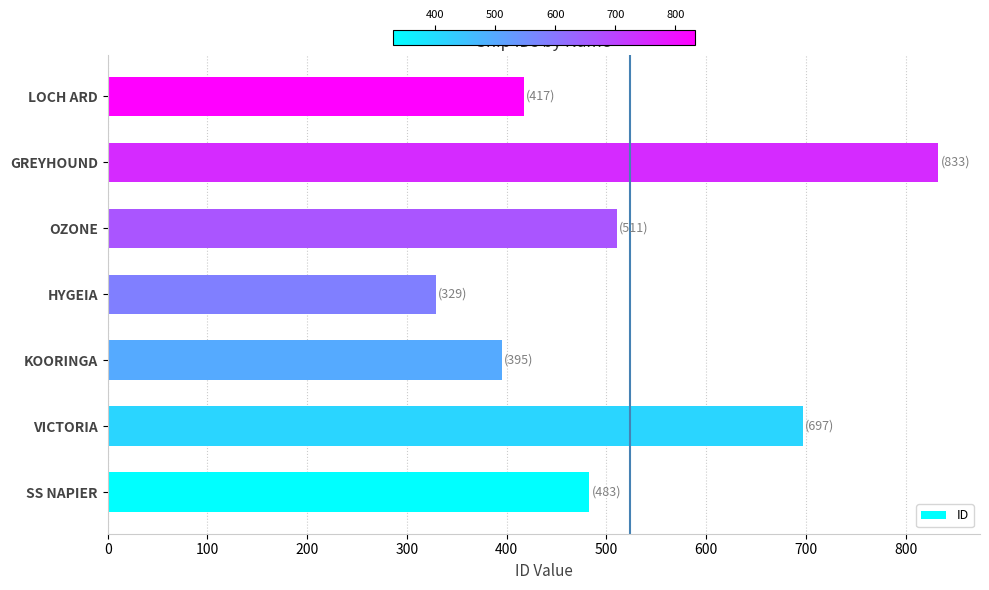

What is the change in value from SS NAPIER to HYGEIA?

-154